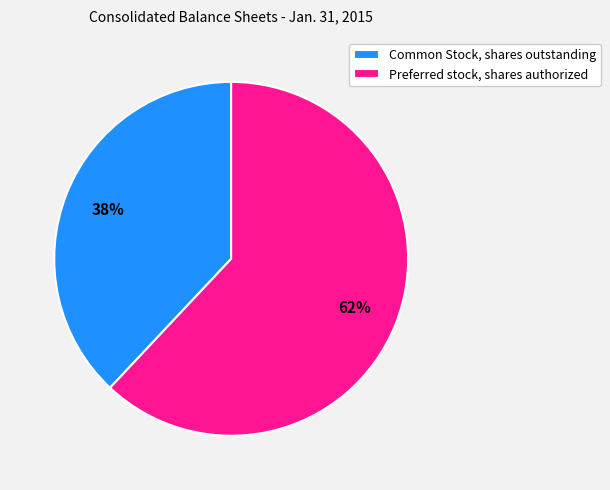

How many slices are in this pie chart?

2